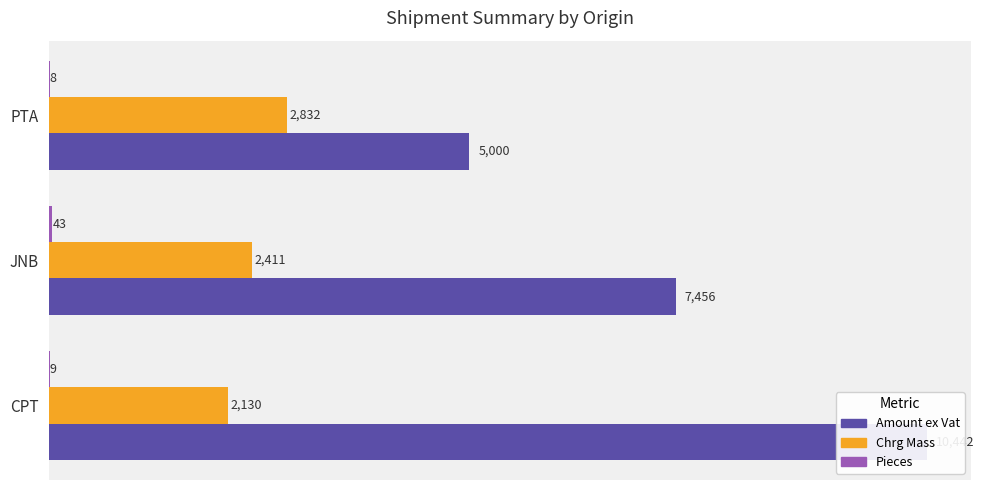

How many distinct data groups are displayed?

3